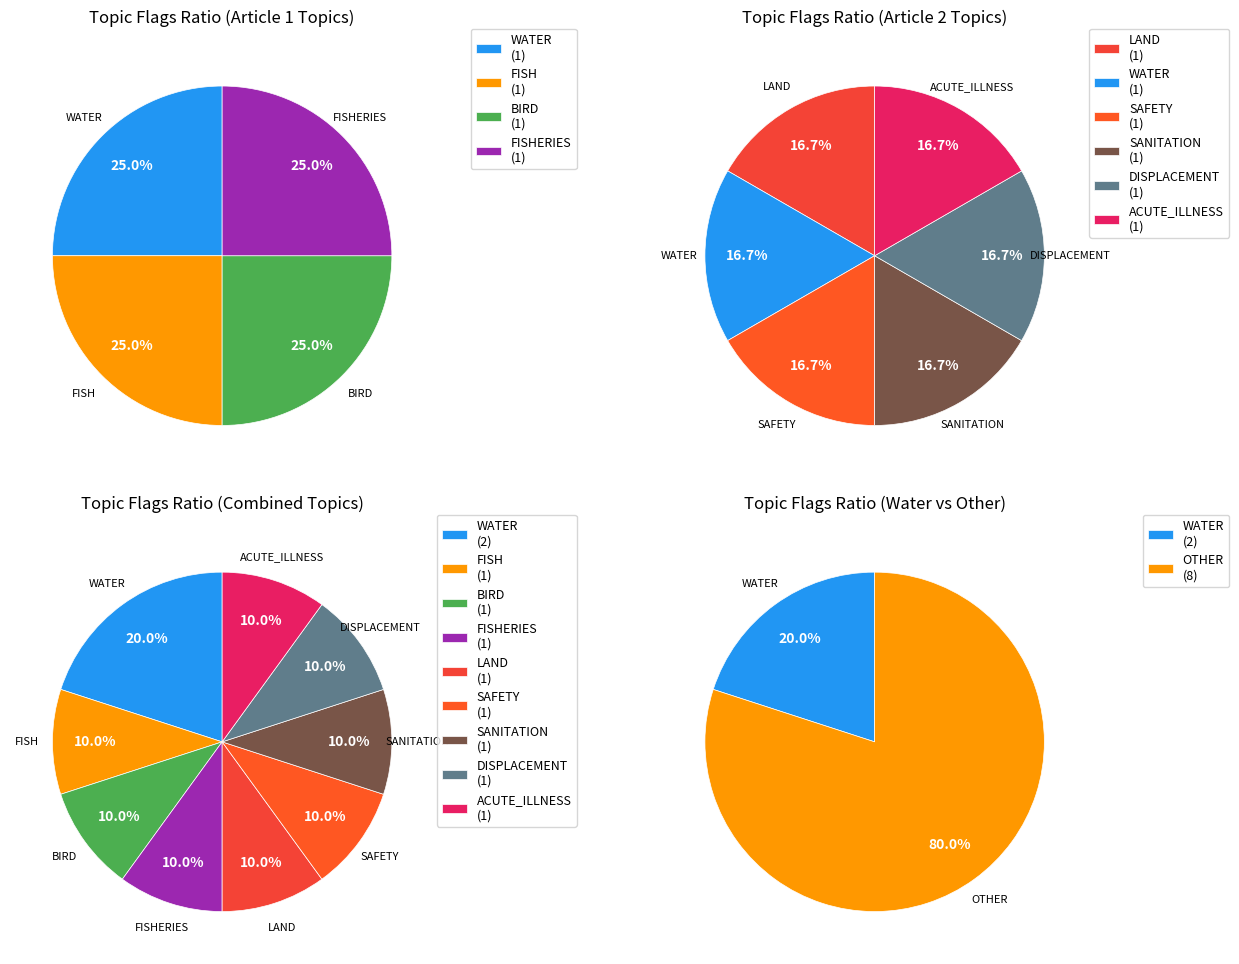

How many slices are in this pie chart?

2